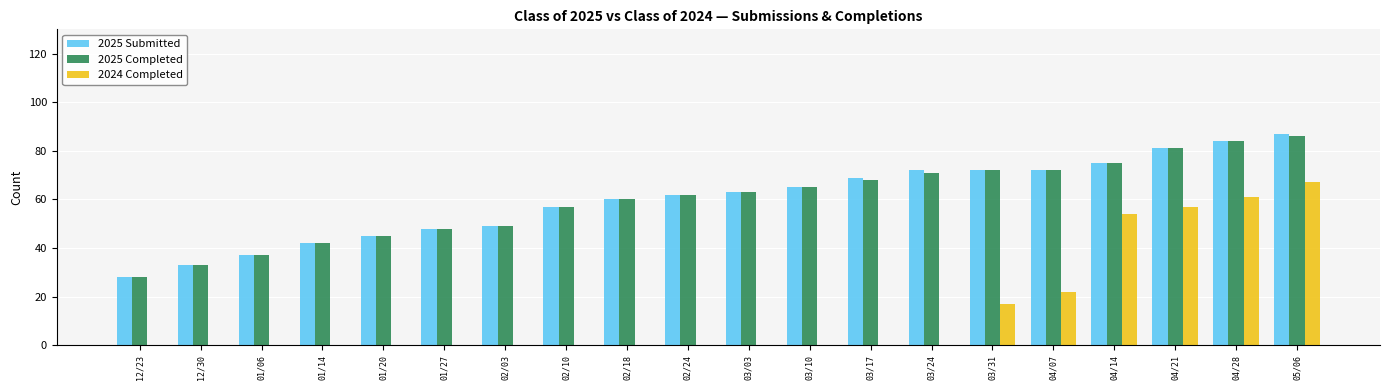

Reading right to left, list all the values displayed in this chart.

2025 Submitted: 05/06=87	04/28=84	04/21=81	04/14=75	04/07=72	03/31=72	03/24=72	03/17=69	03/10=65	03/03=63	02/24=62	02/18=60	02/10=57	02/03=49	01/27=48	01/20=45	01/14=42	01/06=37	12/30=33	12/23=28
2025 Completed: 05/06=86	04/28=84	04/21=81	04/14=75	04/07=72	03/31=72	03/24=71	03/17=68	03/10=65	03/03=63	02/24=62	02/18=60	02/10=57	02/03=49	01/27=48	01/20=45	01/14=42	01/06=37	12/30=33	12/23=28
2024 Completed: 05/06=67	04/28=61	04/21=57	04/14=54	04/07=22	03/31=17	03/24=0	03/17=0	03/10=0	03/03=0	02/24=0	02/18=0	02/10=0	02/03=0	01/27=0	01/20=0	01/14=0	01/06=0	12/30=0	12/23=0